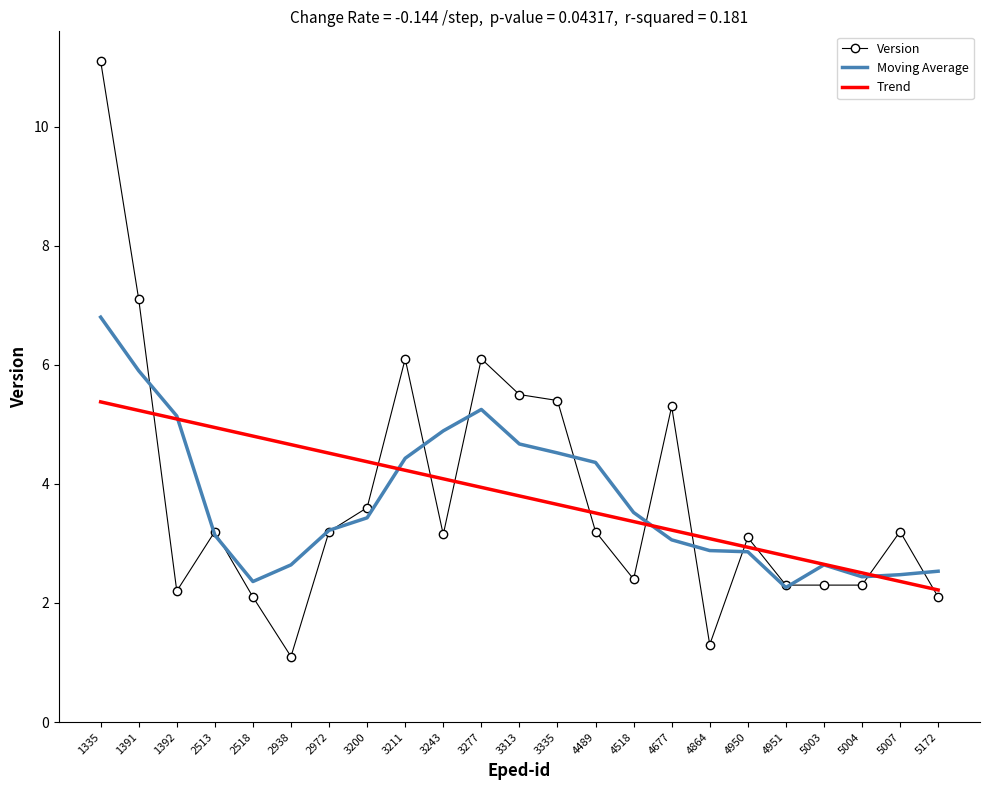

The value of Version at 4950 is 3.1. True or false?

True